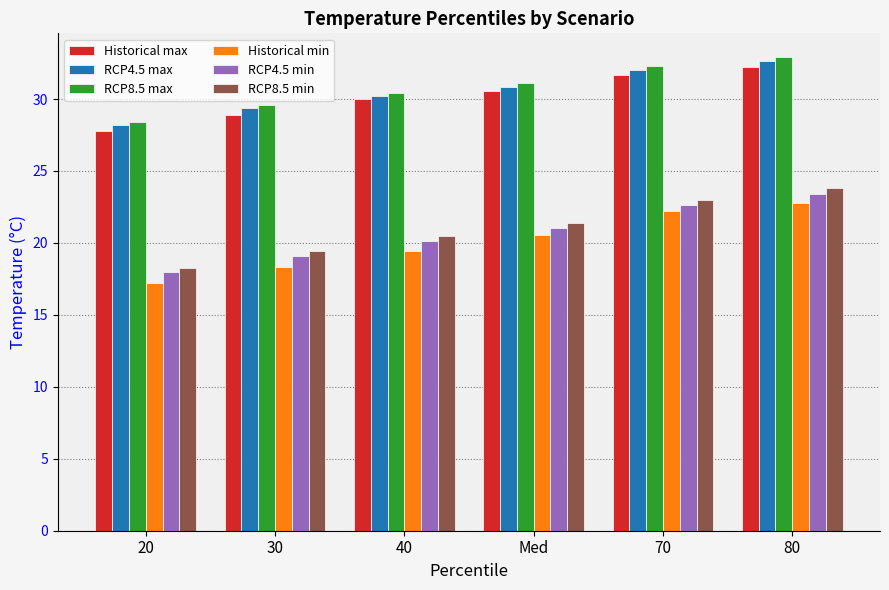

At which category is the sum across all series the highest?

80